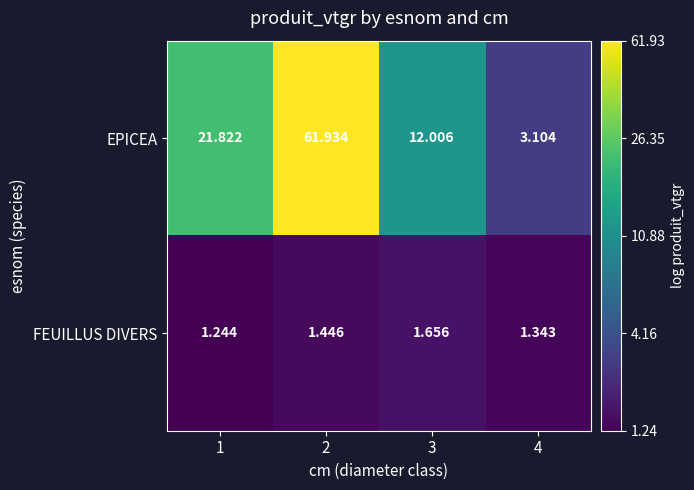

Is the value of EPICEA at 1 greater than the value of FEUILLUS DIVERS at 3?

Yes